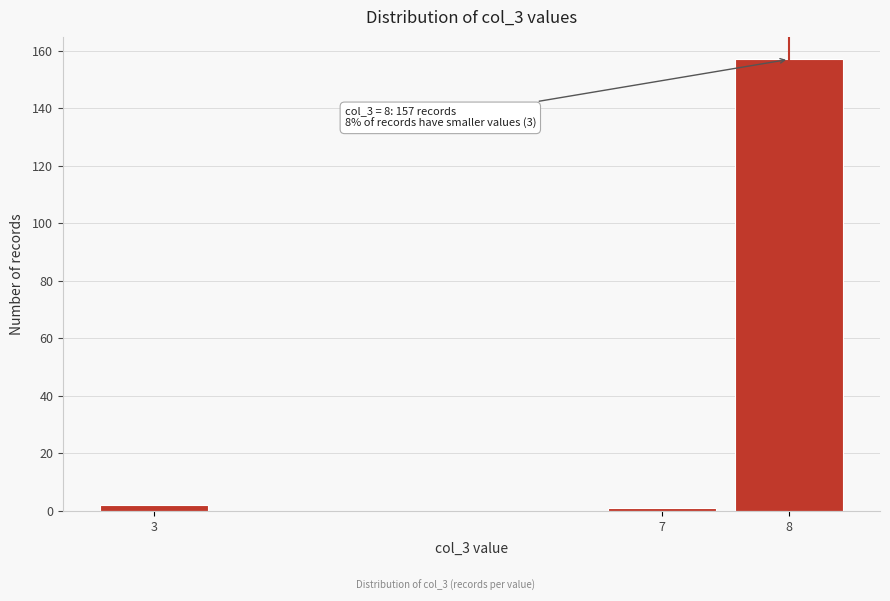

Reading right to left, what are all the values shown in this chart?

8=157	7=1	3=2